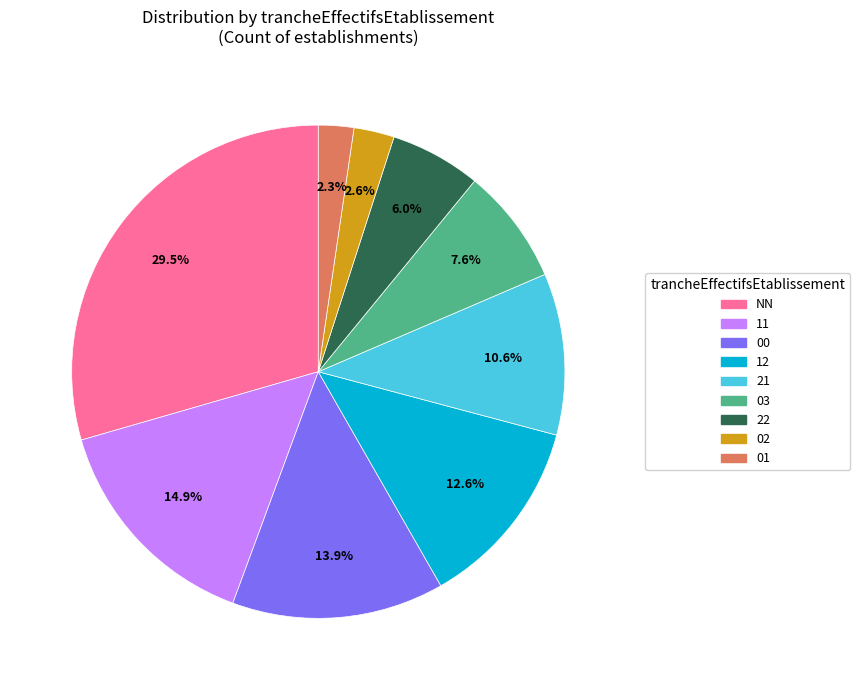

Is there any slice that represents more than half of the pie?

No